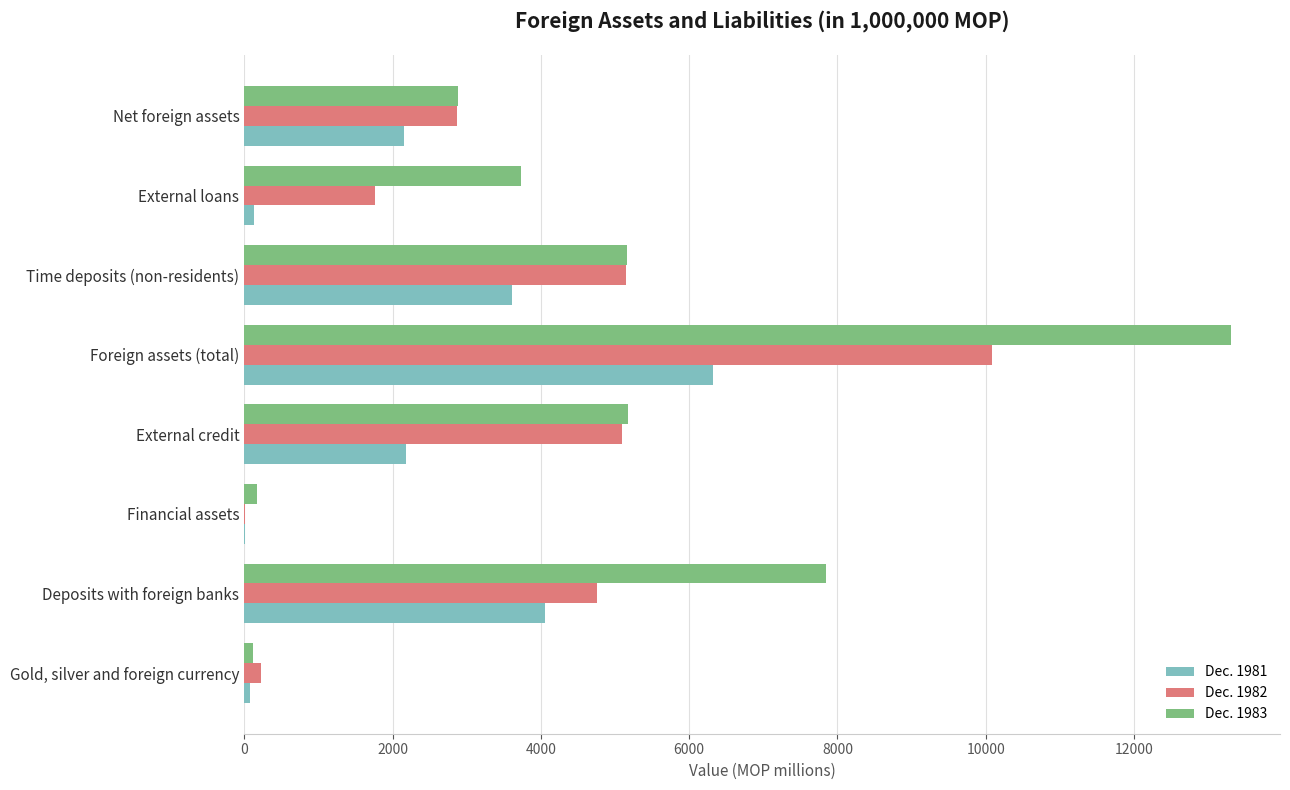

What is the sum of all Dec. 1983 values?

38384.4